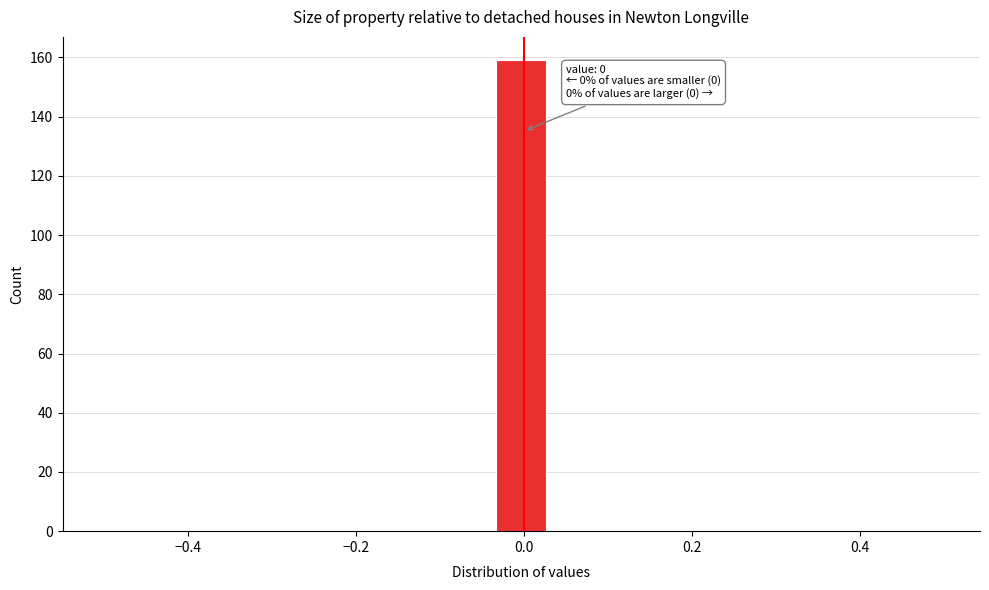

Read against the x-axis, roughly where is the centre of the tallest bar?

0.00